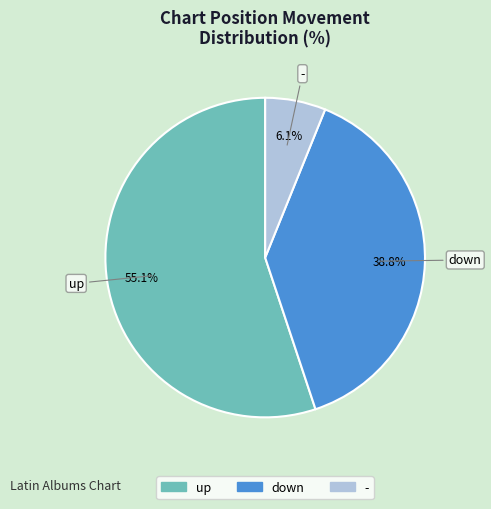

To the nearest percent, what portion does up represent?

55%